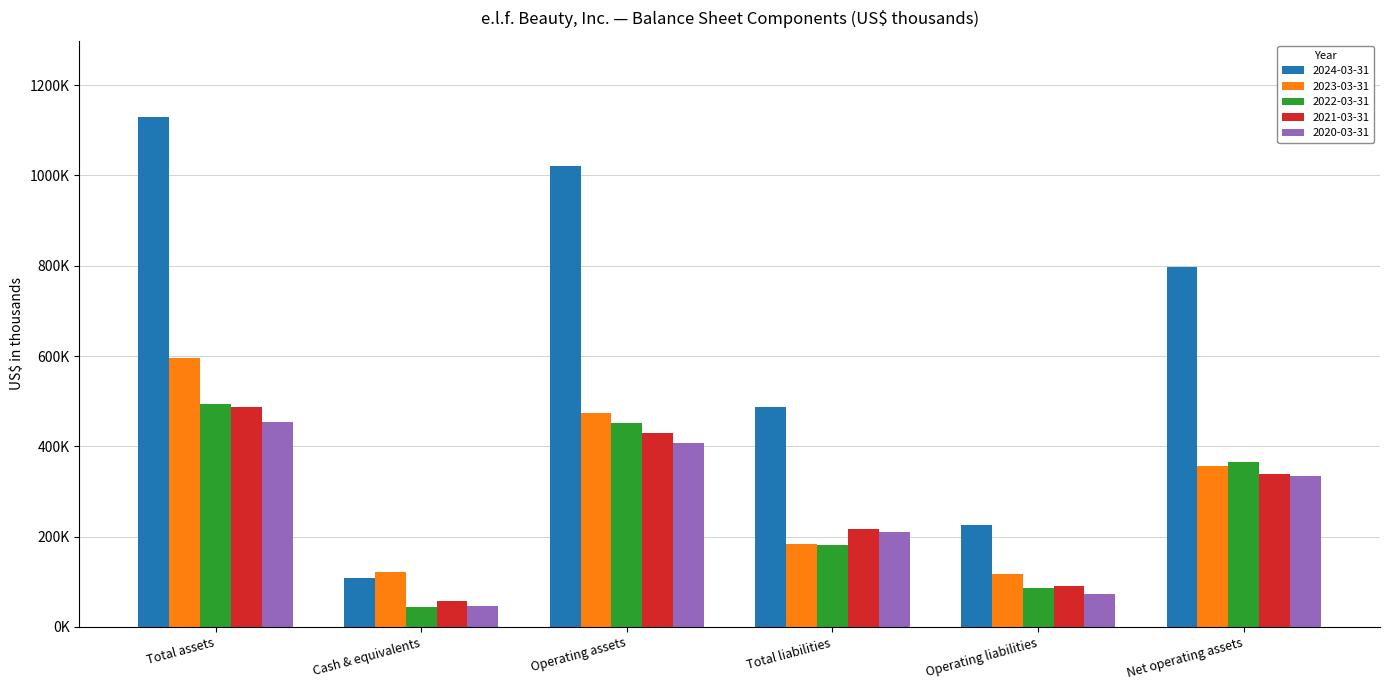

What are all the series names shown in the legend?

2024-03-31, 2023-03-31, 2022-03-31, 2021-03-31, 2020-03-31